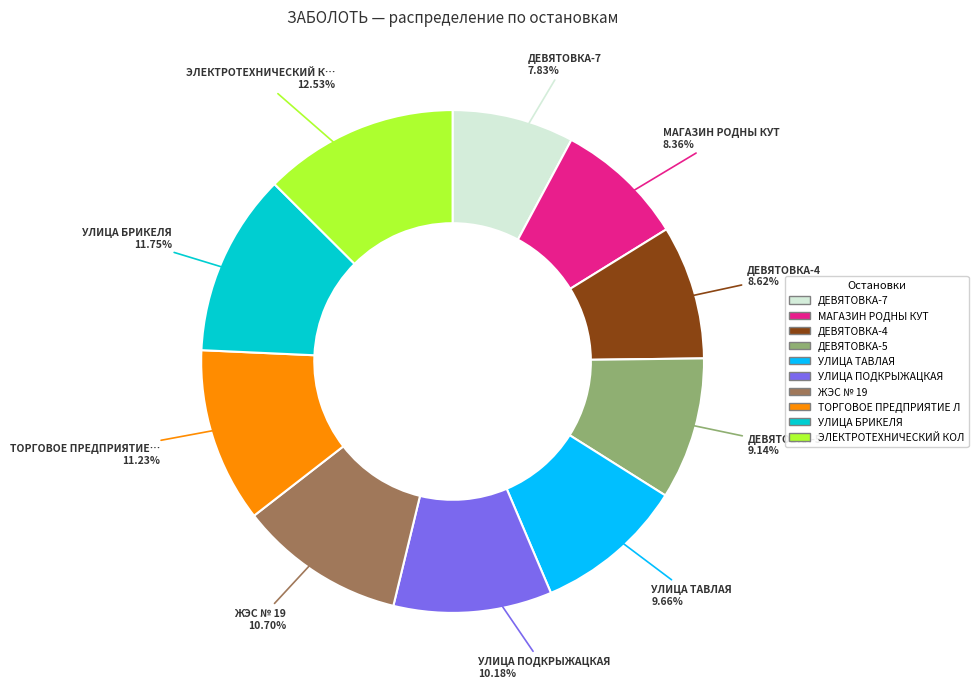

Does any single category account for the majority?

No